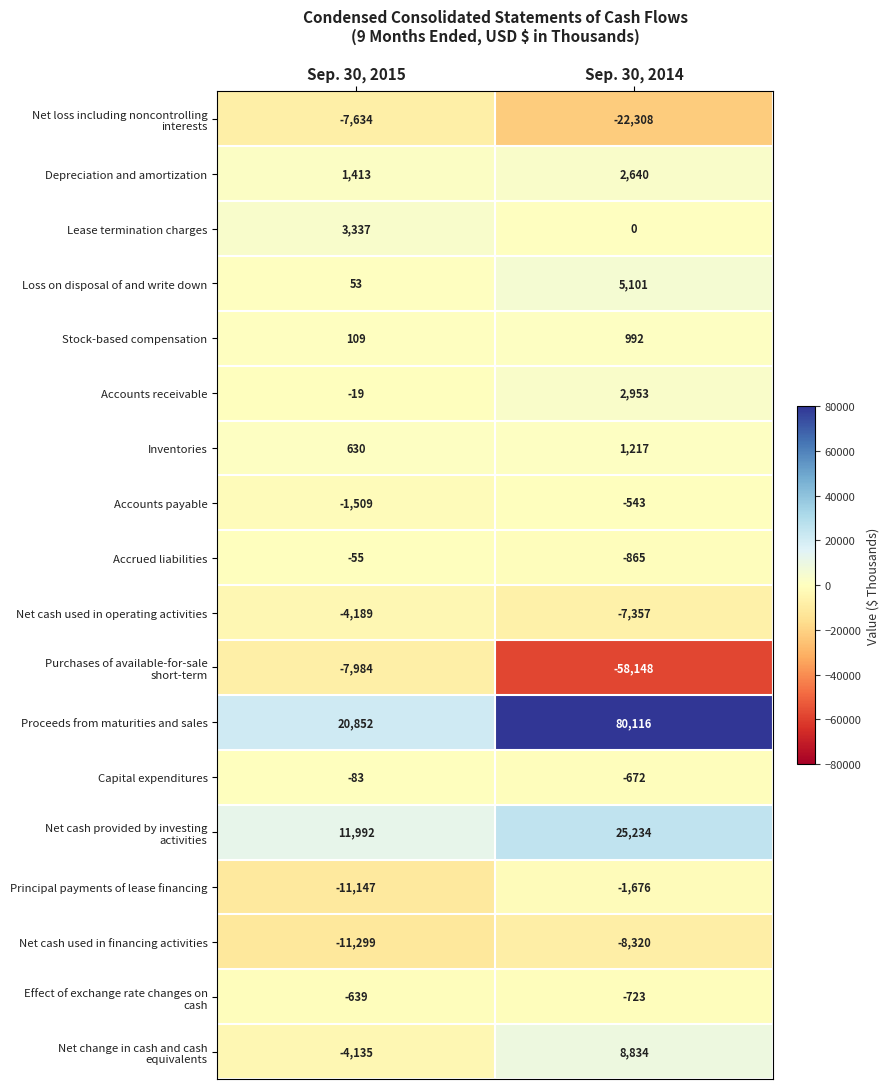

How many distinct data groups are displayed?

18